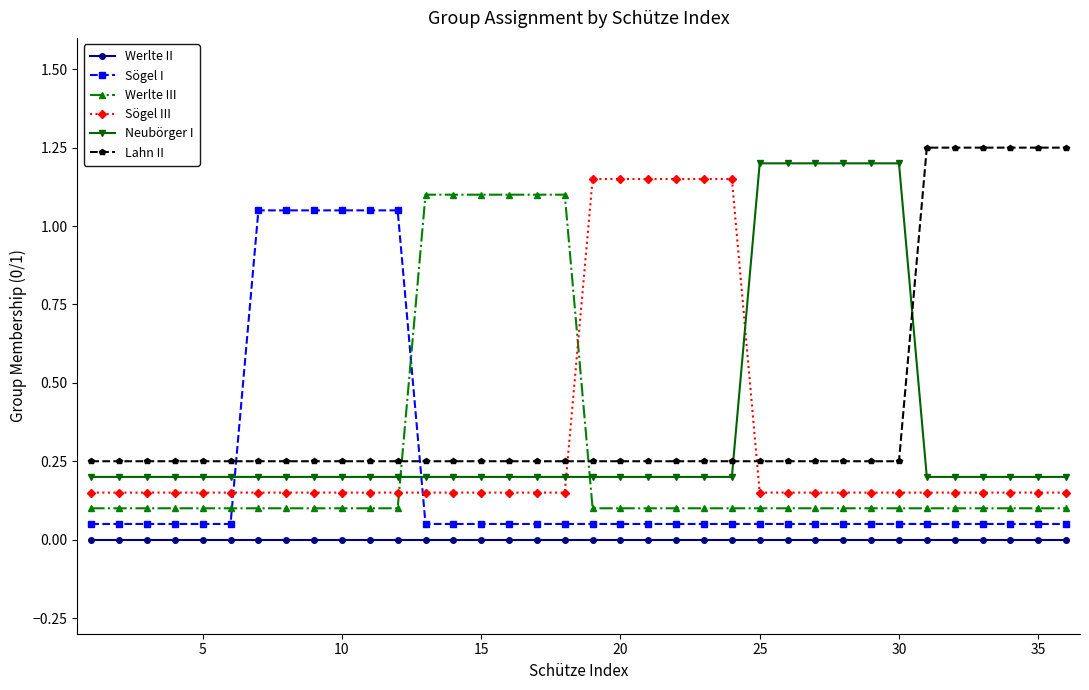

True or false: Neubörger I and Werlte III intersect in this chart.

True